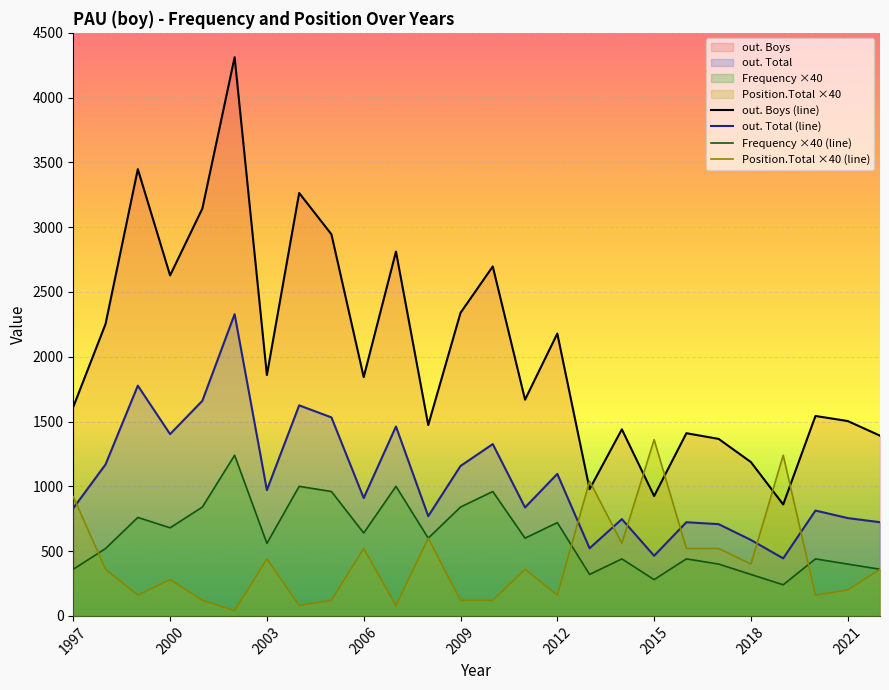

What is the maximum value shown in the chart?

4312